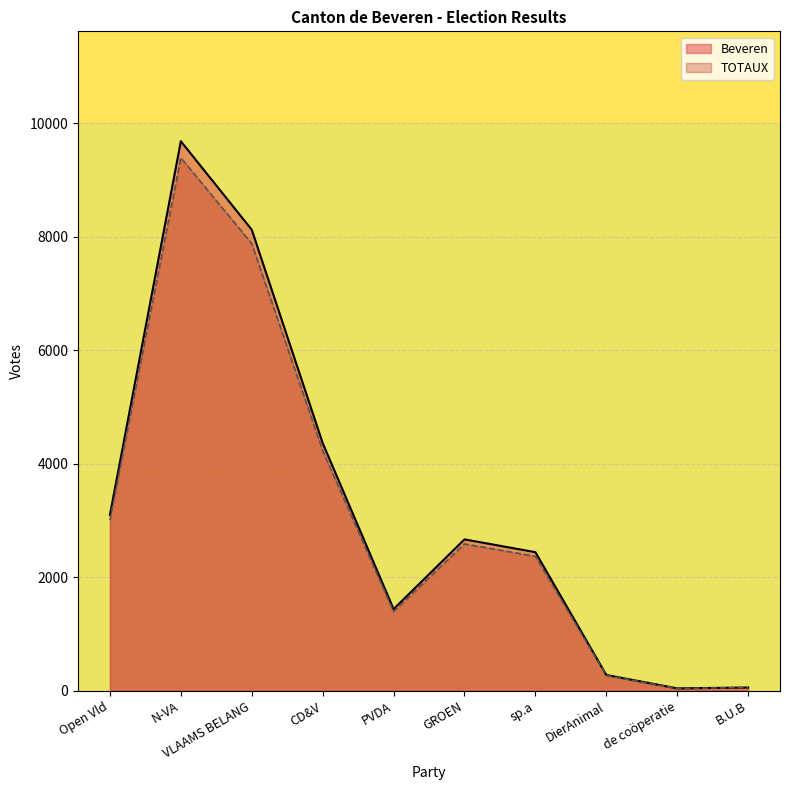

What is the maximum value shown in the chart?

9686.0